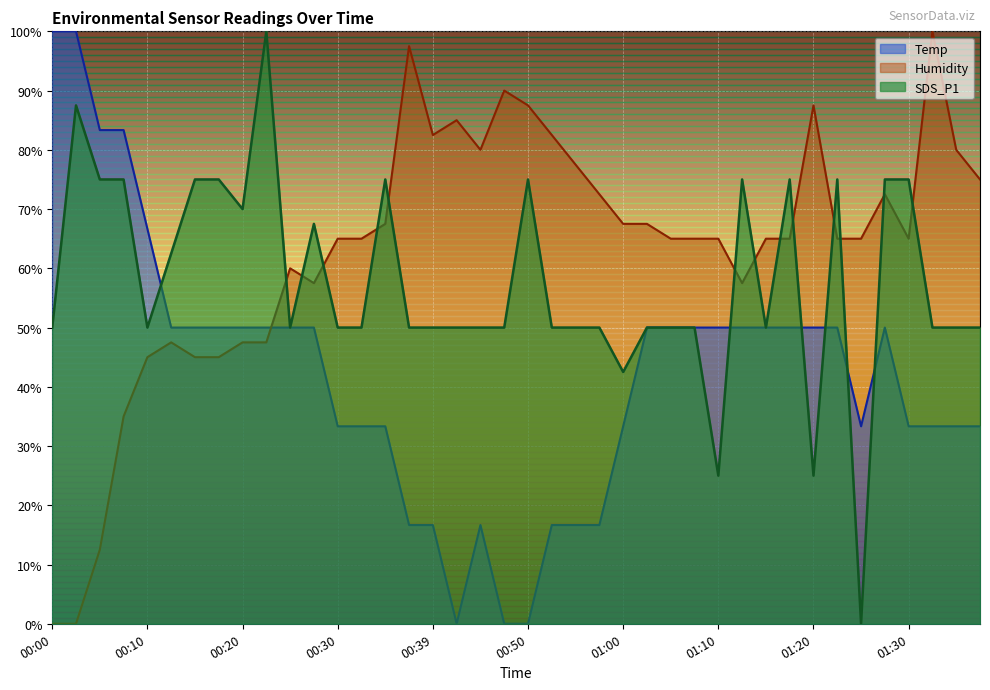

The Temp series shows 62.5 at 00:00. True or false?

False